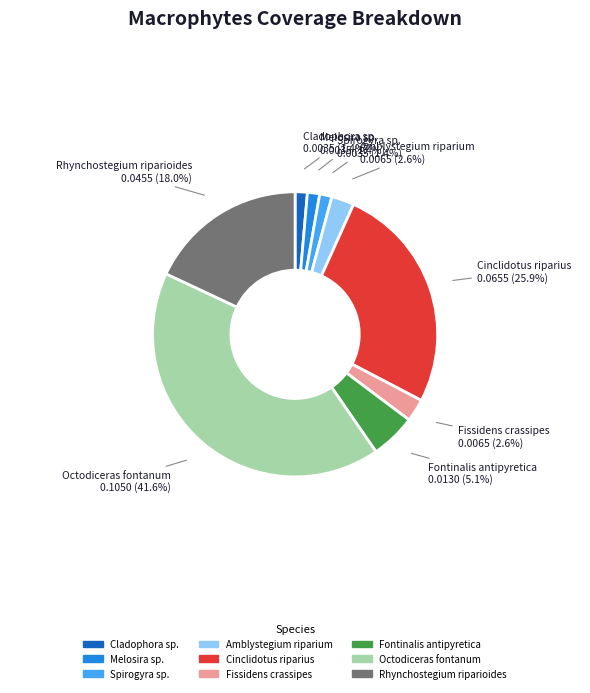

Is there any slice that represents more than half of the pie?

No